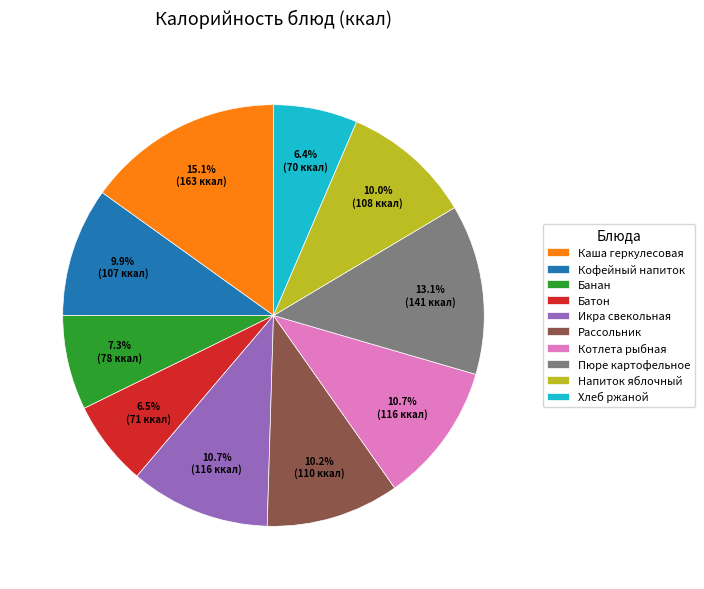

What is the ratio of the value at Хлеб ржаной to the value at Батон?

1.0